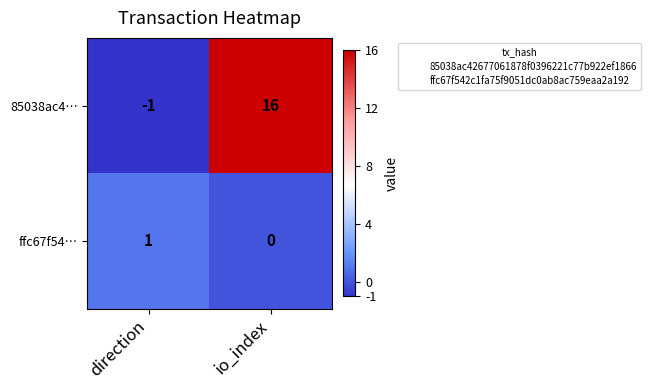

What is the average value of the 85038ac4… series?

8